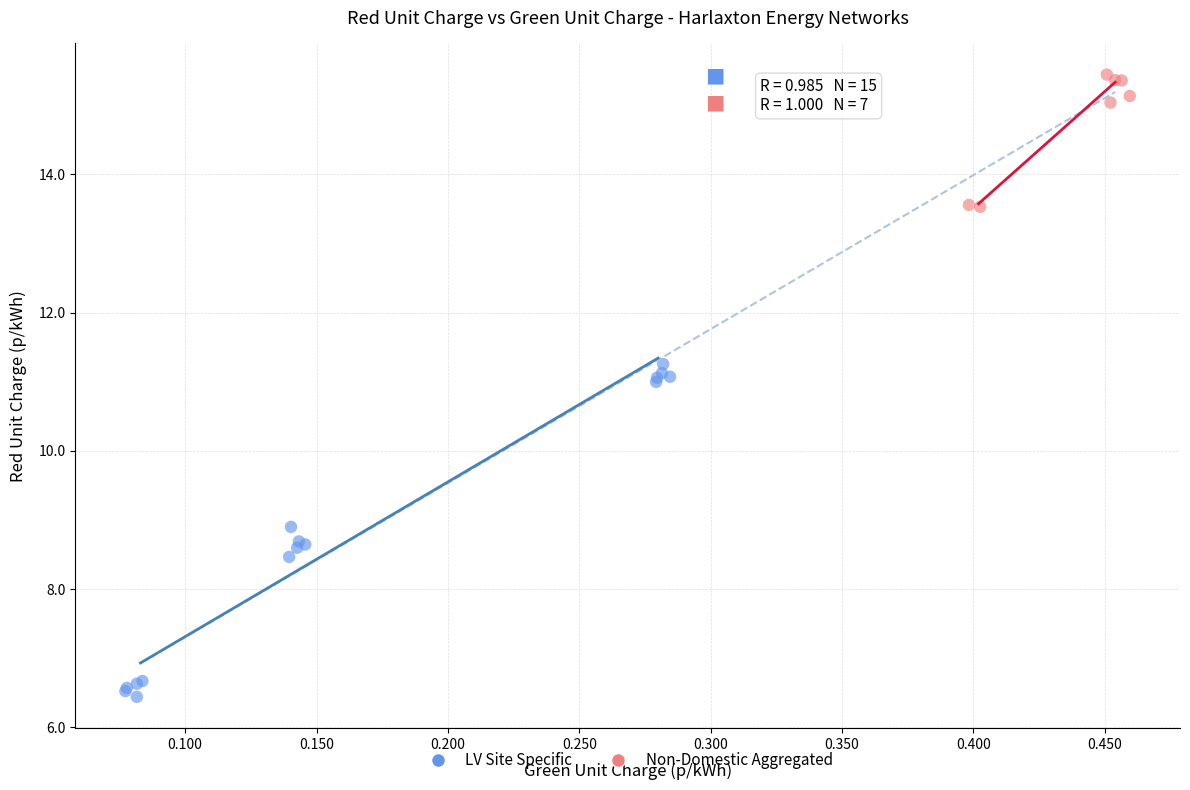

Which series has the widest spread of Y values?

LV Site Specific